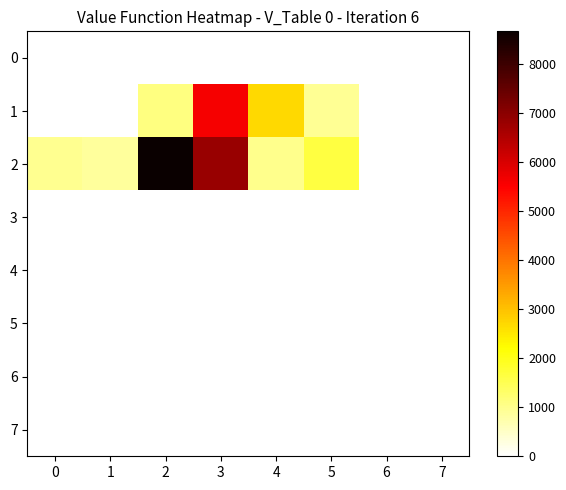

Count the number of categories in the chart.

8